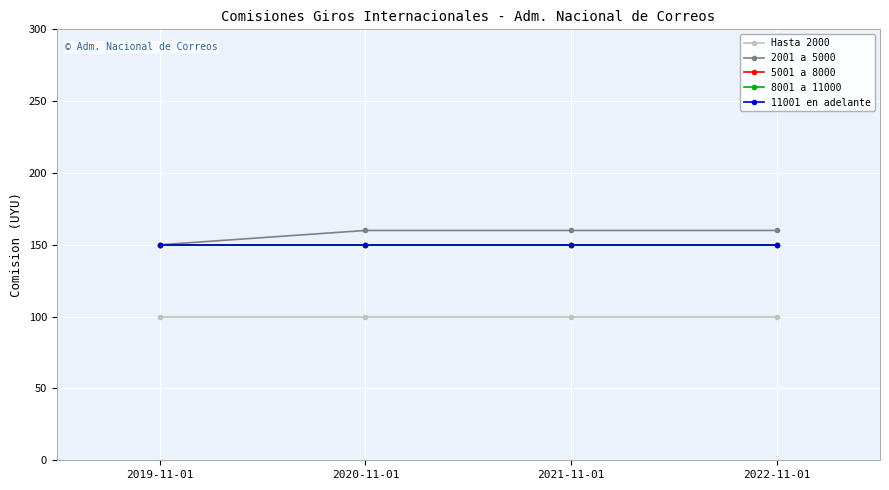

True or false: 5001 a 8000 has more than 0 interior local peaks.

False